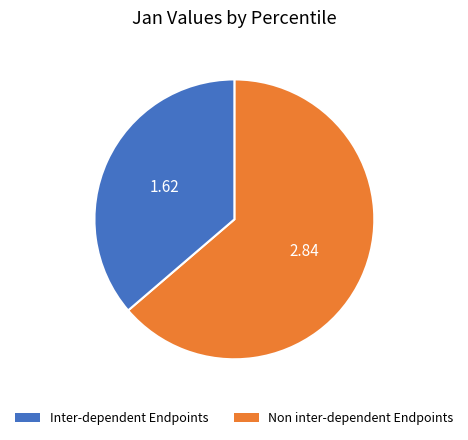

Count the number of slices in the pie.

2